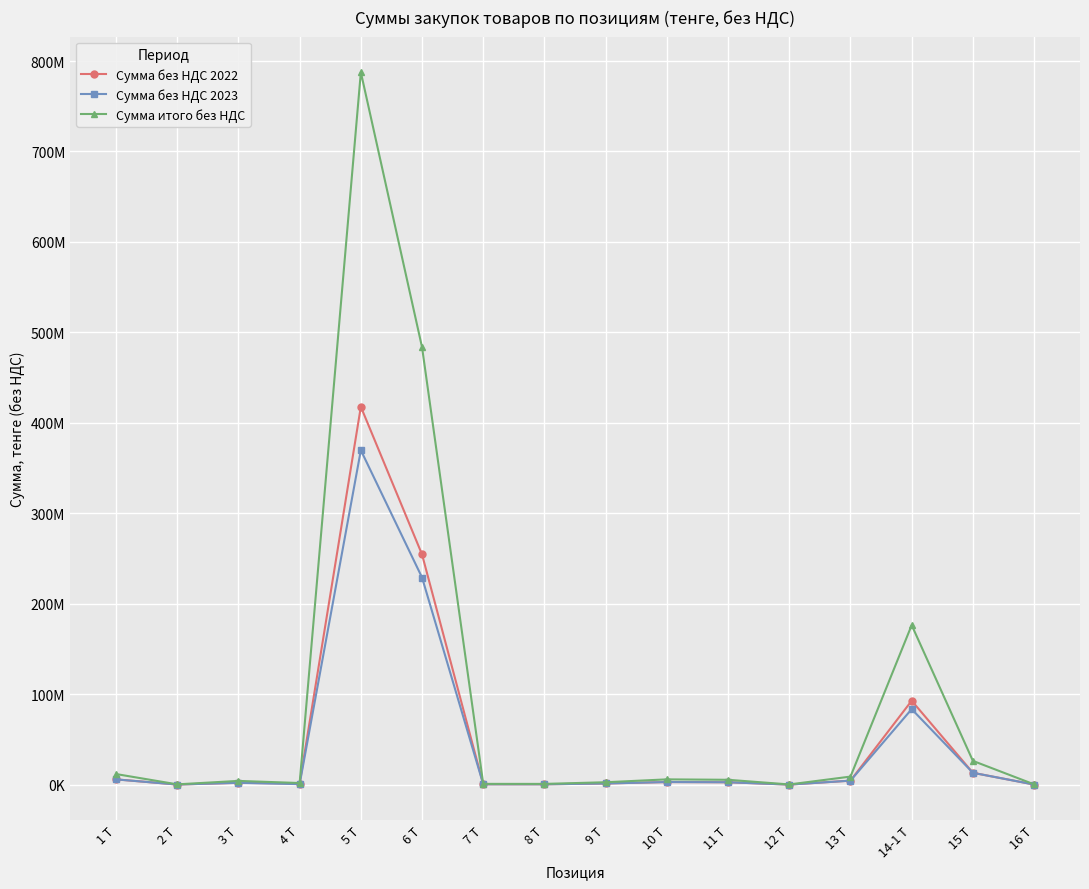

At how many categories does at least one series exceed 435129527?

2